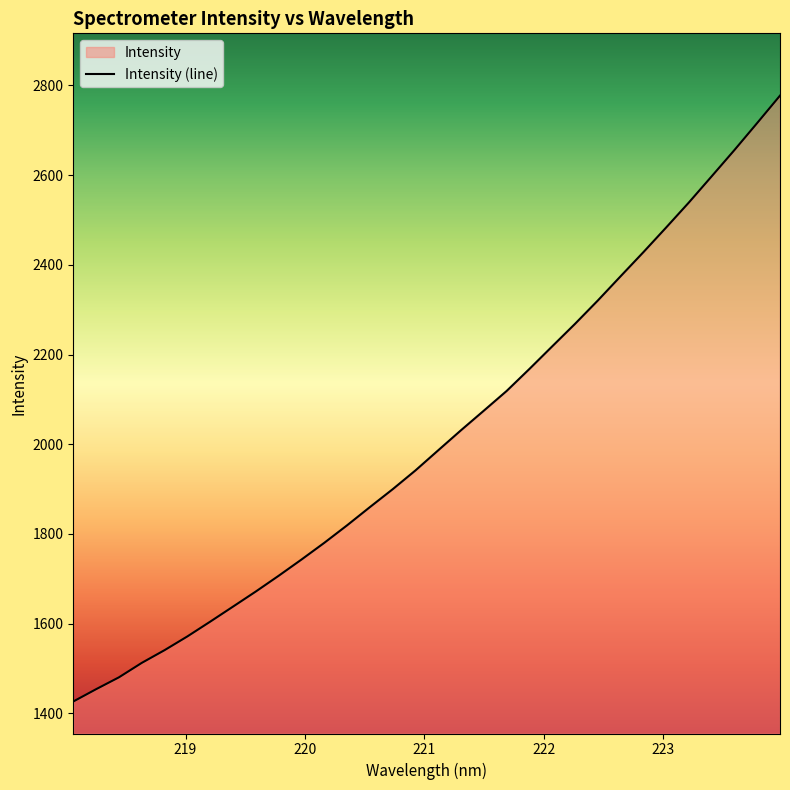

What is the greatest value displayed?

2777.2